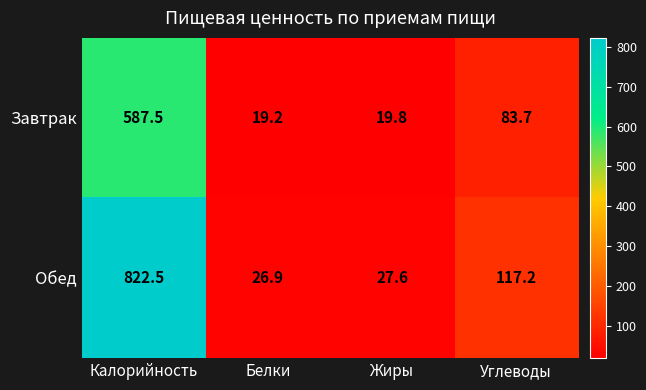

Which series has the largest total across all categories?

Обед